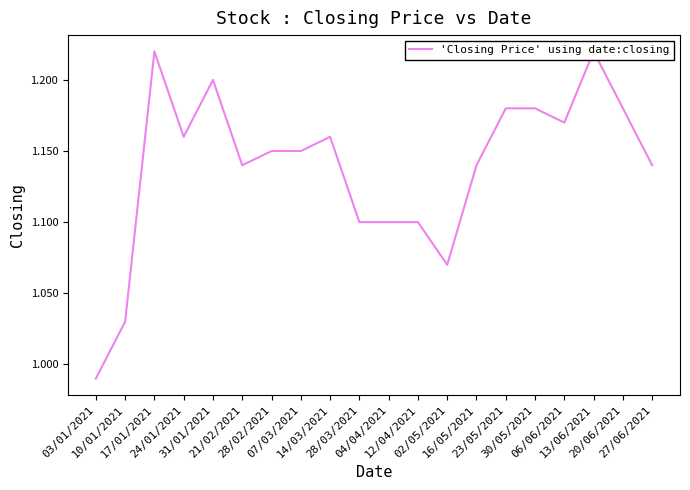

At which category does the chart reach its minimum across all series?

03/01/2021